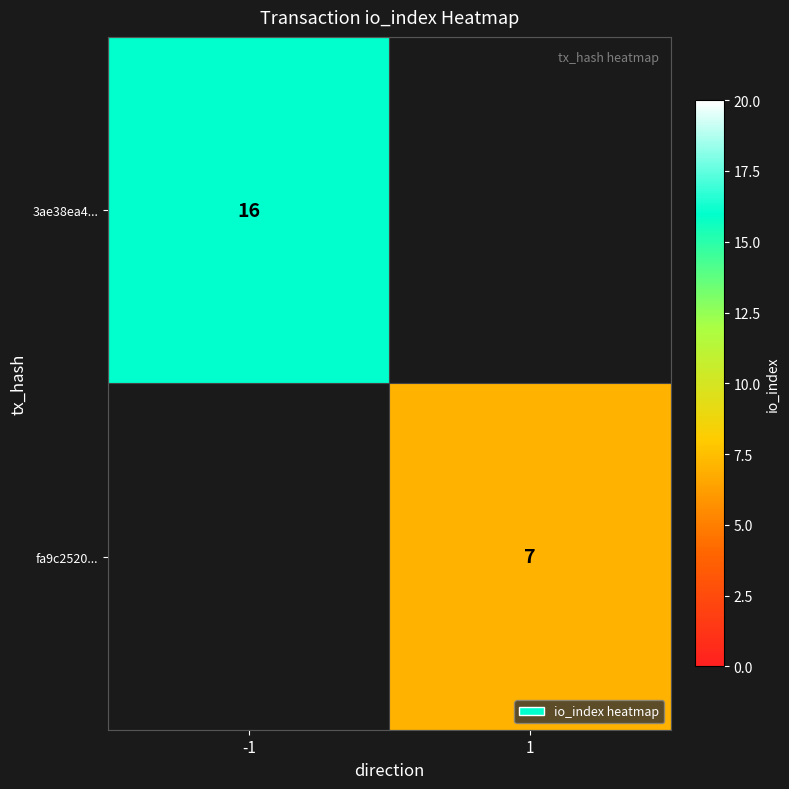

Rank the categories by fa9c2520... value from highest to lowest.

-1, 1